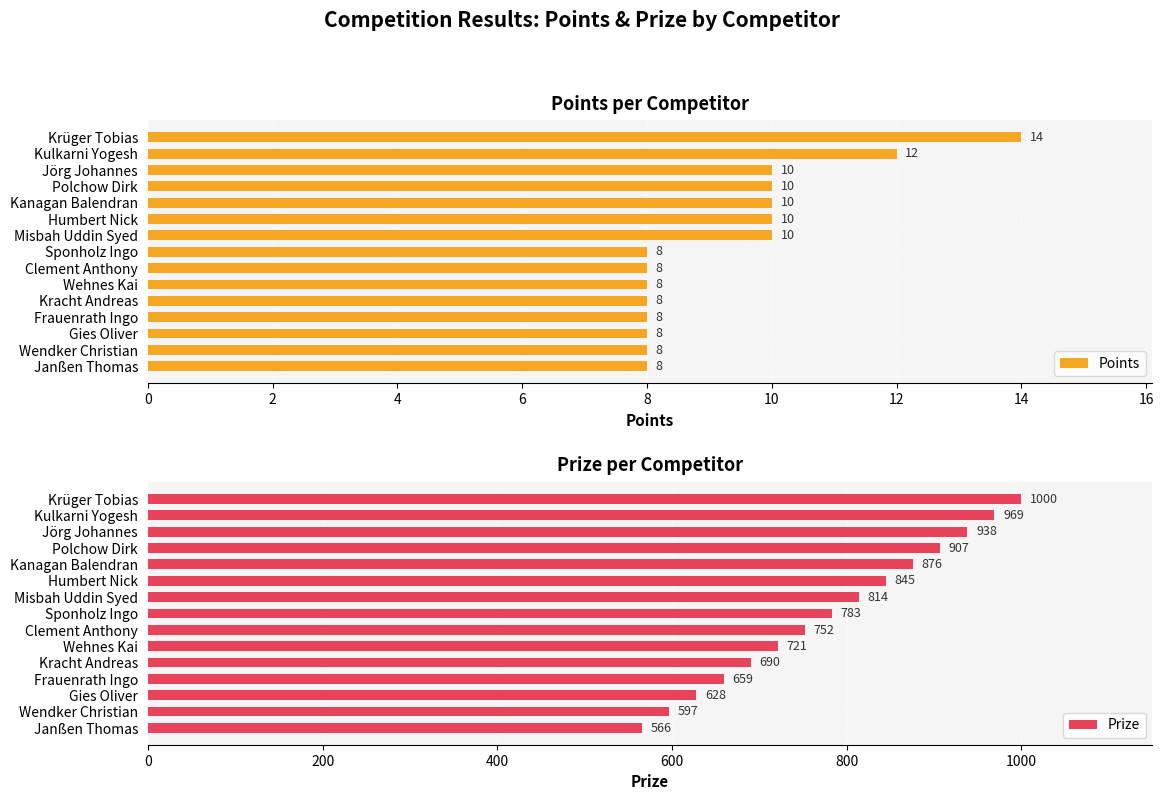

What are all the series names shown in the legend?

Points, Prize